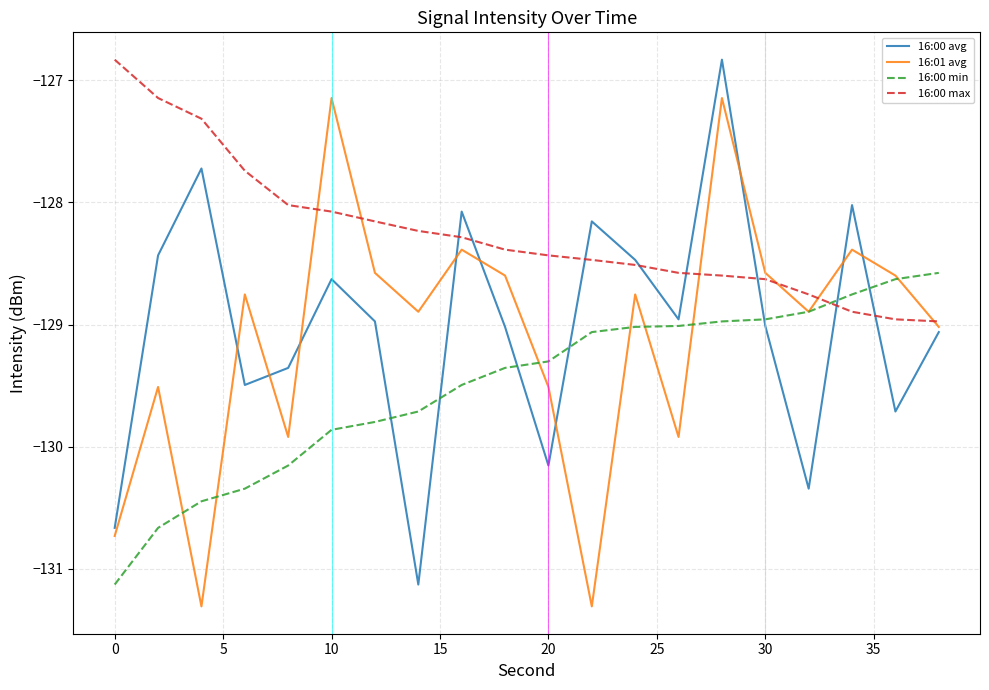

What are all the series names shown in the legend?

16:00 avg, 16:01 avg, 16:00 min, 16:00 max